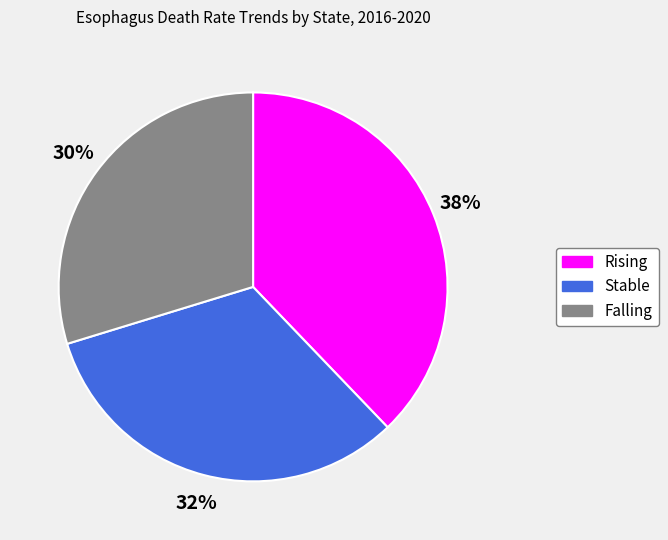

Which slice is the smallest?

Falling